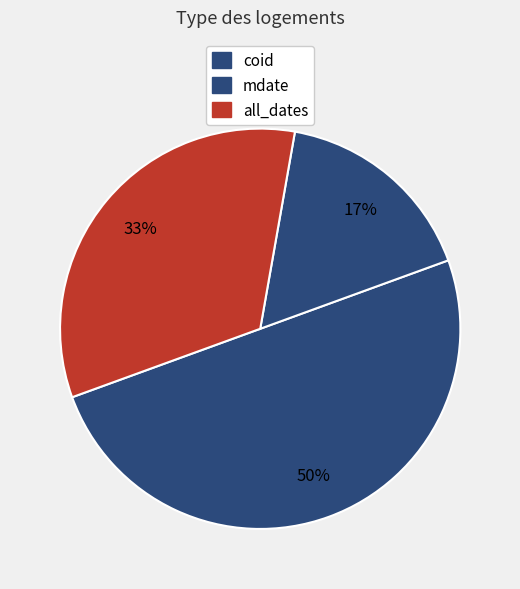

Count the number of slices in the pie.

3